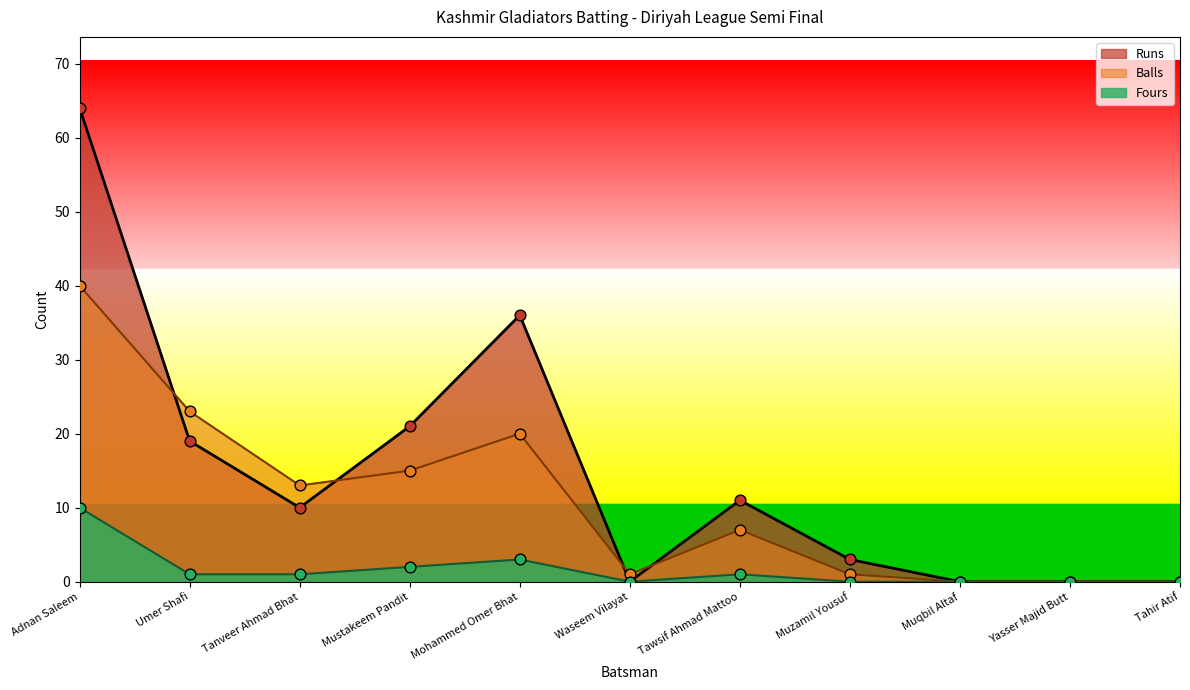

Which series reaches the minimum Y coordinate?

Runs